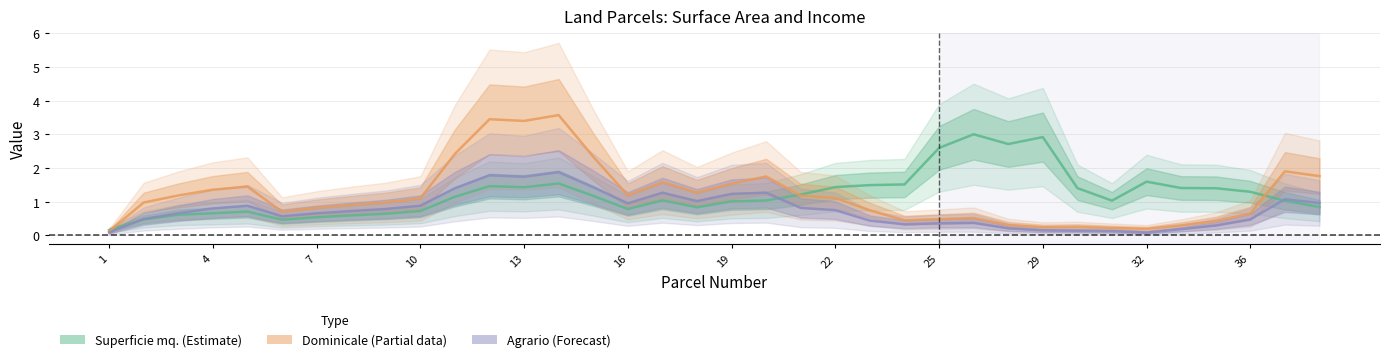

True or false: Agrario (Forecast) and Dominicale (Partial) cross at least once.

False